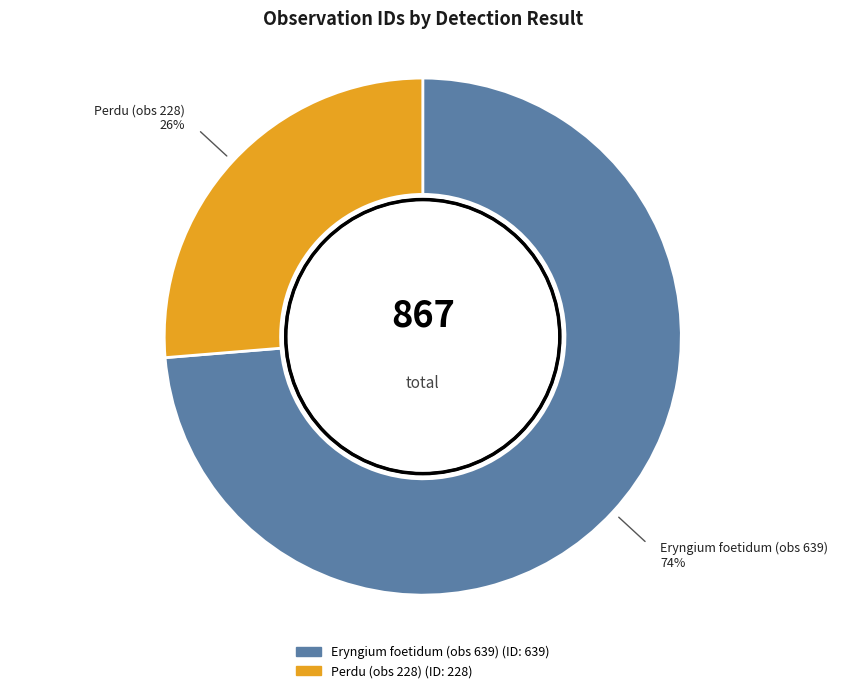

Which has a higher value, Eryngium foetidum (obs 639) or Perdu (obs 228)?

Eryngium foetidum (obs 639)